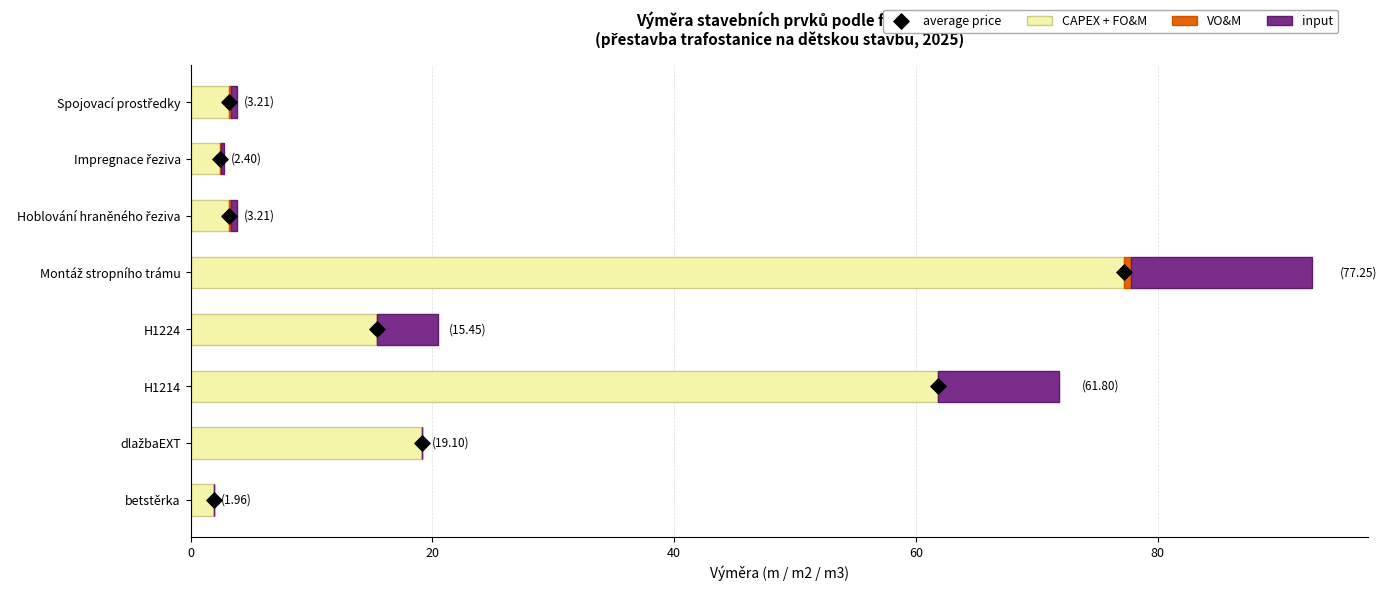

Is the value of average price at 60 greater than the value of CAPEX + FO&M at 60?

No